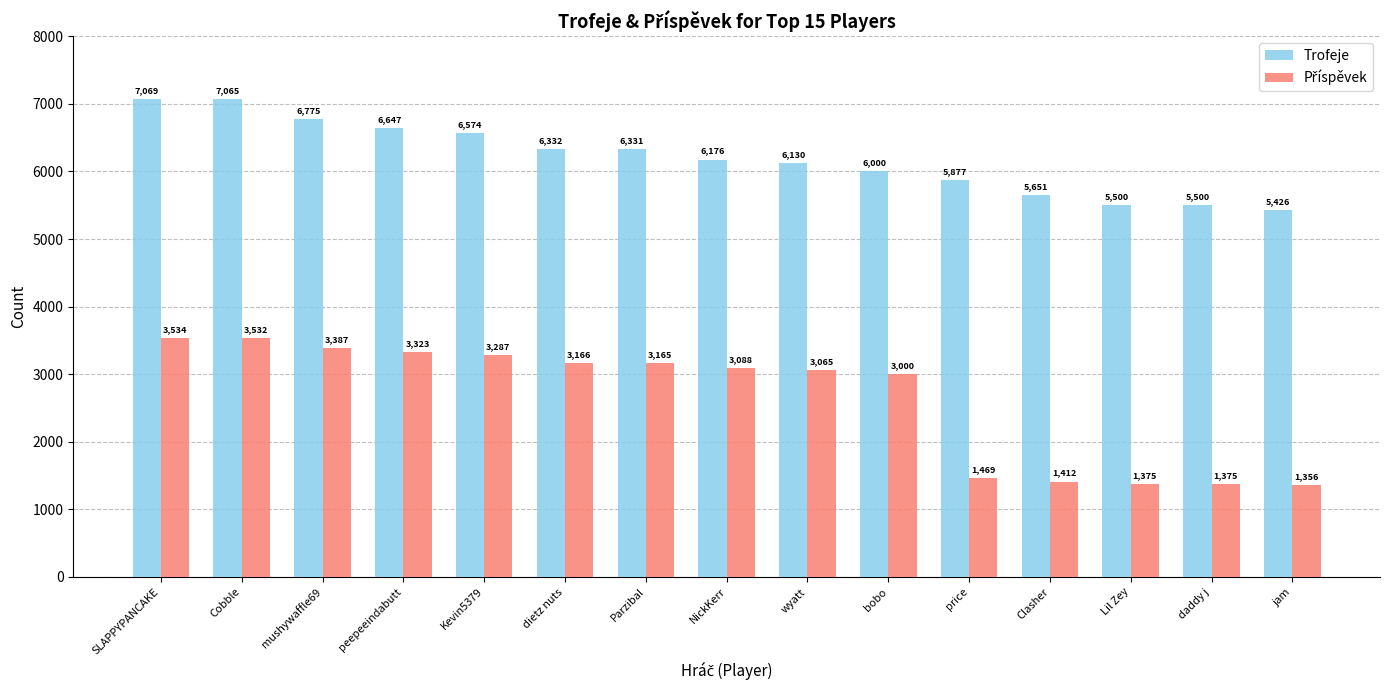

What is the label of the 10th bar from the left?

bobo